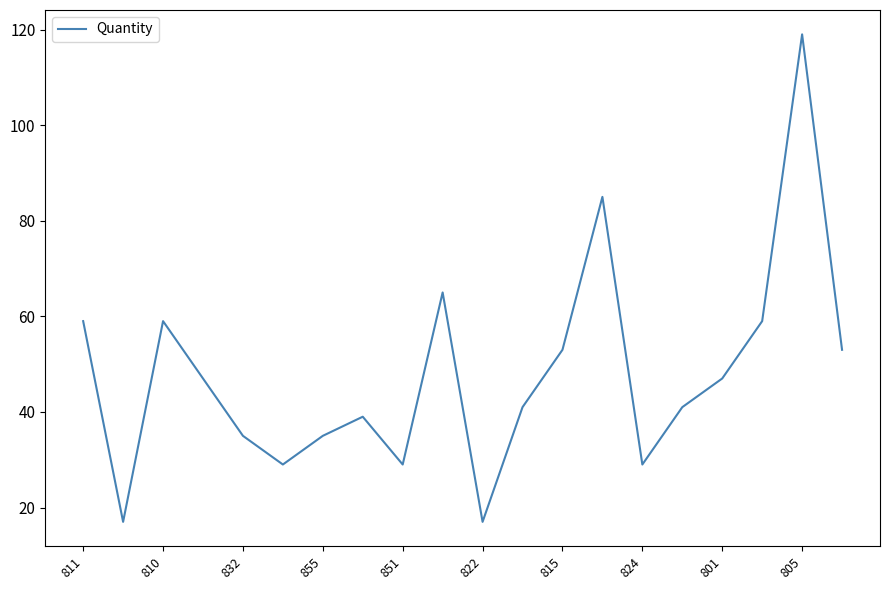

What is the difference between the maximum and minimum values?

102